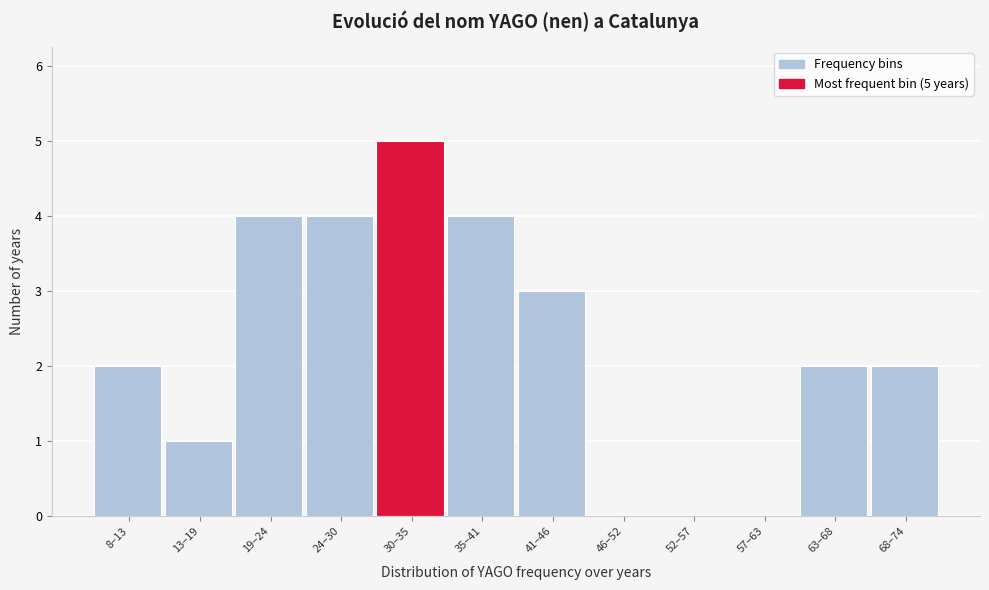

Reading left to right, what are all the values shown in this chart?

8–13=2	13–19=1	19–24=4	24–30=4	30–35=5	35–41=4	41–46=3	46–52=0	52–57=0	57–63=0	63–68=2	68–74=2